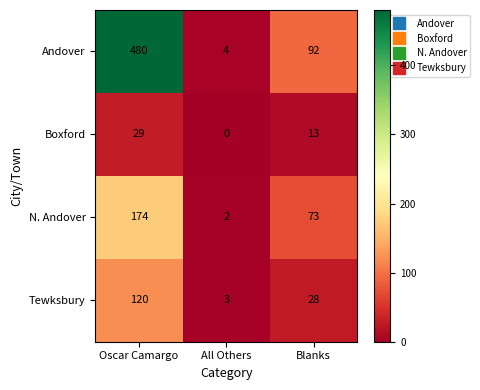

The value of N. Andover at All Others is 2. True or false?

True